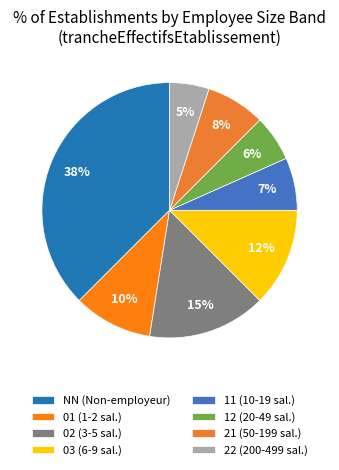

How many slices are in this pie chart?

8